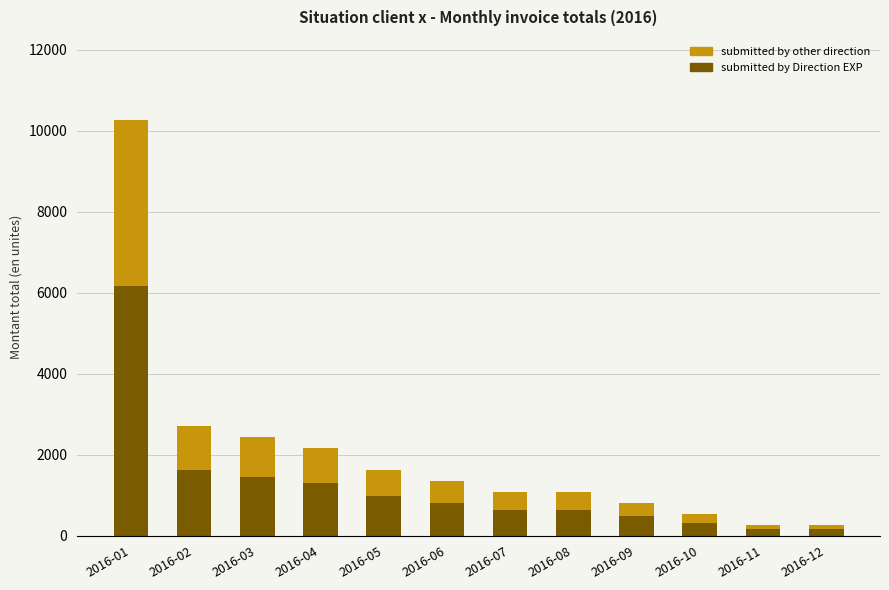

Does the chart contain stacked bars?

Yes